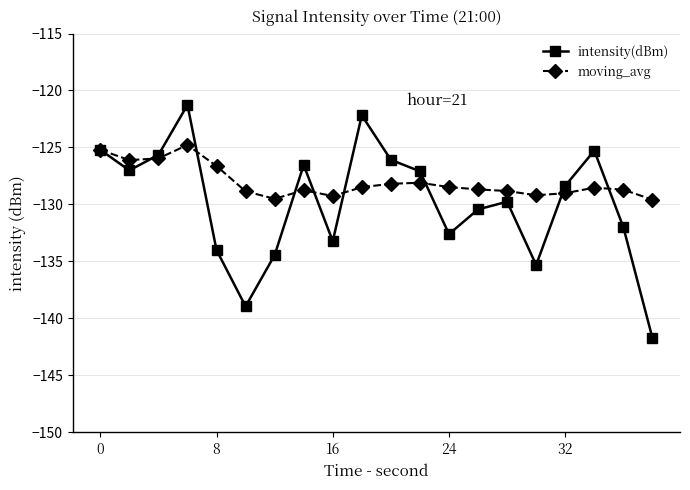

What are all the series names shown in the legend?

intensity(dBm), moving_avg